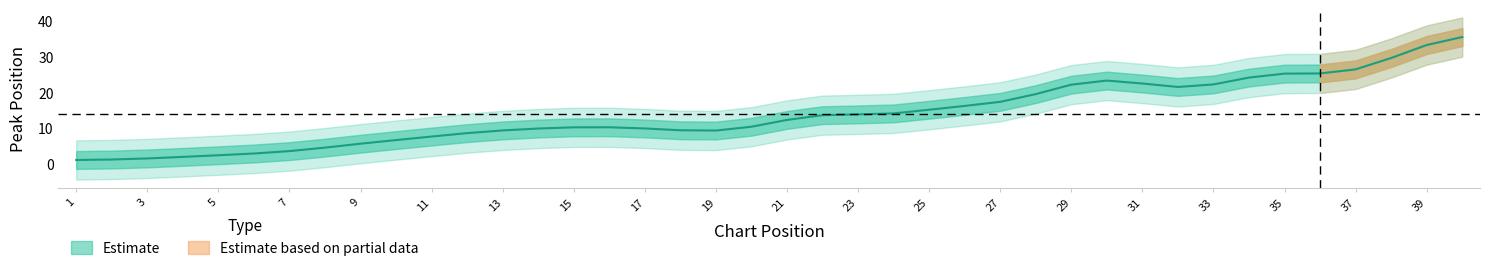

What is the maximum value for Peak Position?

40